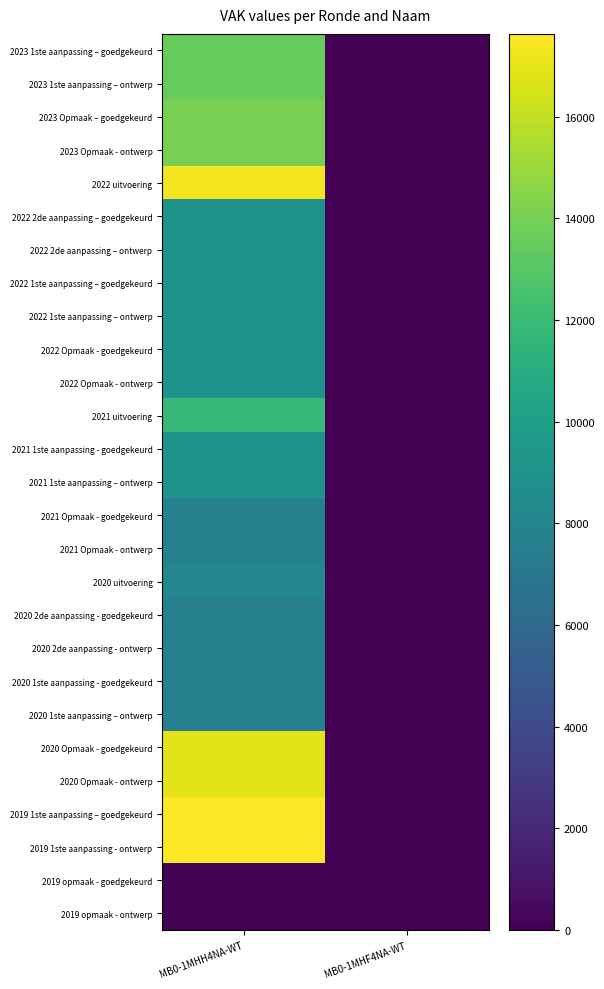

At which category is the sum across all series the highest?

MB0-1MHH4NA-WT